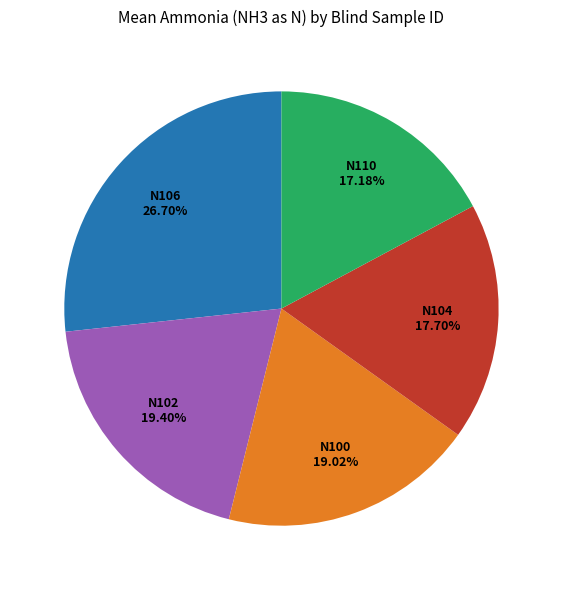

Which category has the smallest portion of the pie?

N110